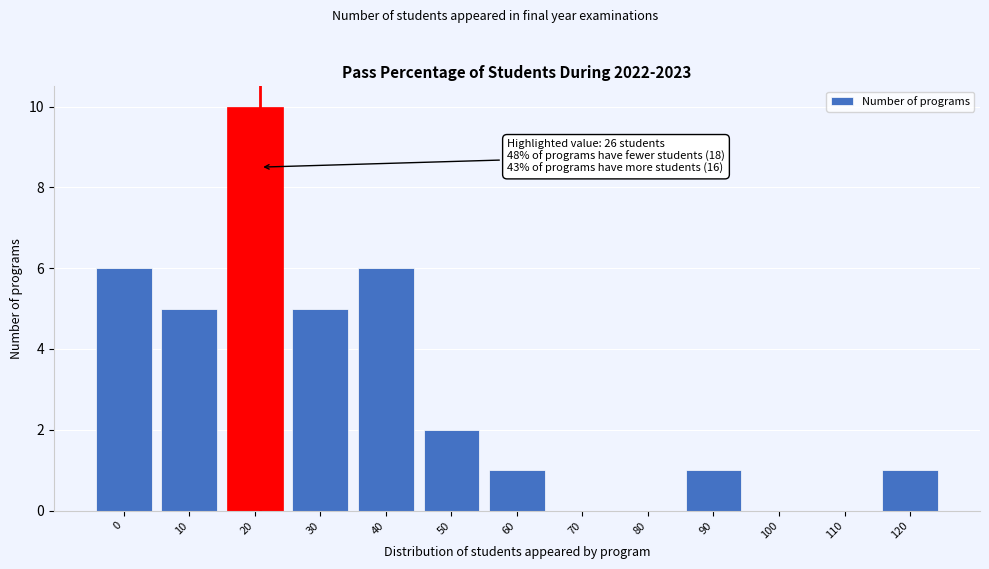

Reading left to right, list all the values displayed in this chart.

0=6	10=5	20=10	30=5	40=6	50=2	60=1	70=0	80=0	90=1	100=0	110=0	120=1